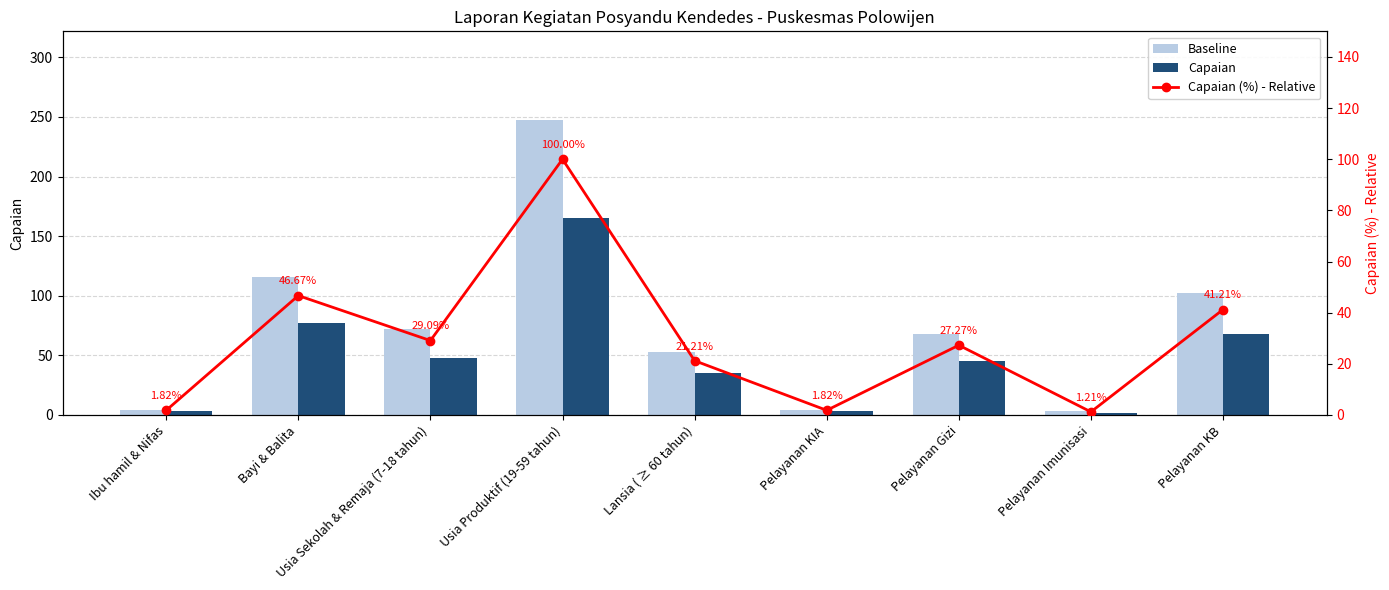

Rank the categories by Capaian (%) - Relative value from lowest to highest.

Pelayanan Imunisasi, Ibu hamil & Nifas, Pelayanan KIA, Lansia ( ≥ 60 tahun), Pelayanan Gizi, Usia Sekolah & Remaja (7-18 tahun), Pelayanan KB, Bayi & Balita, Usia Produktif (19-59 tahun)